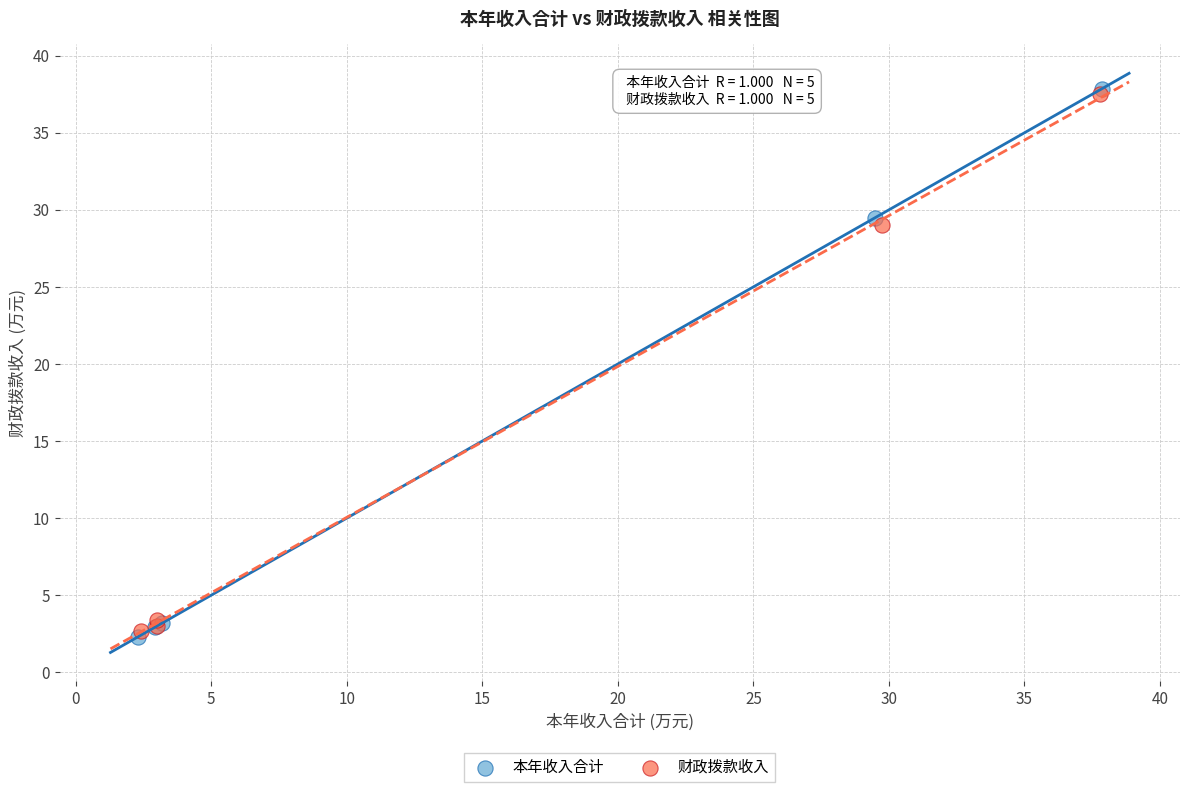

What are all the series names shown in the legend?

本年收入合计, 财政拨款收入